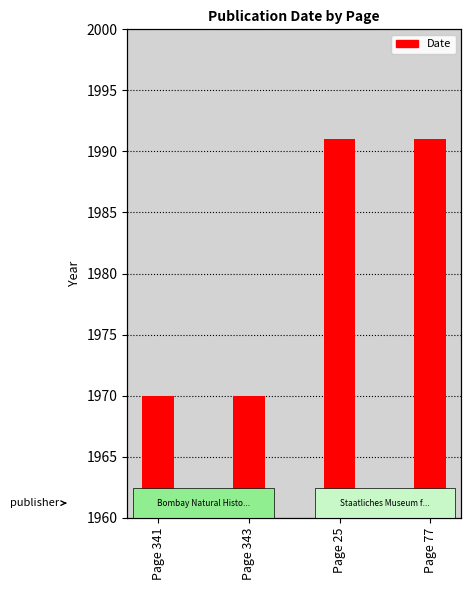

Which has a higher value, Page 25 or Page 77?

Page 25